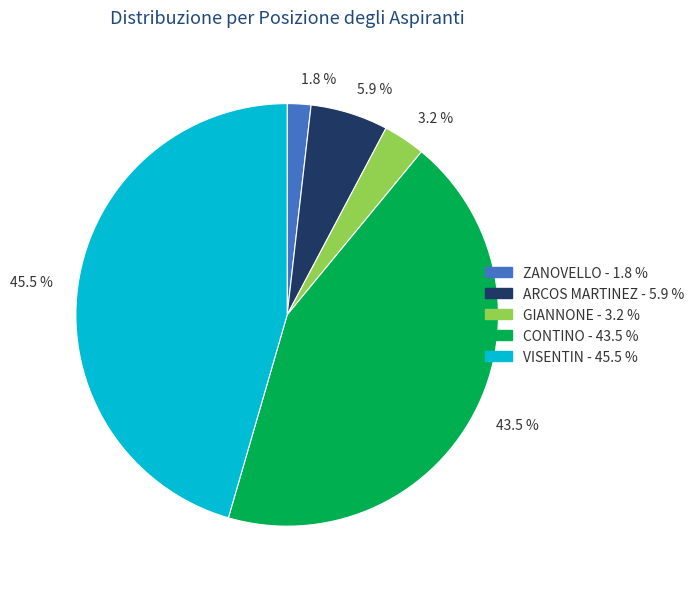

Is the sum of CONTINO and ZANOVELLO greater than half?

No